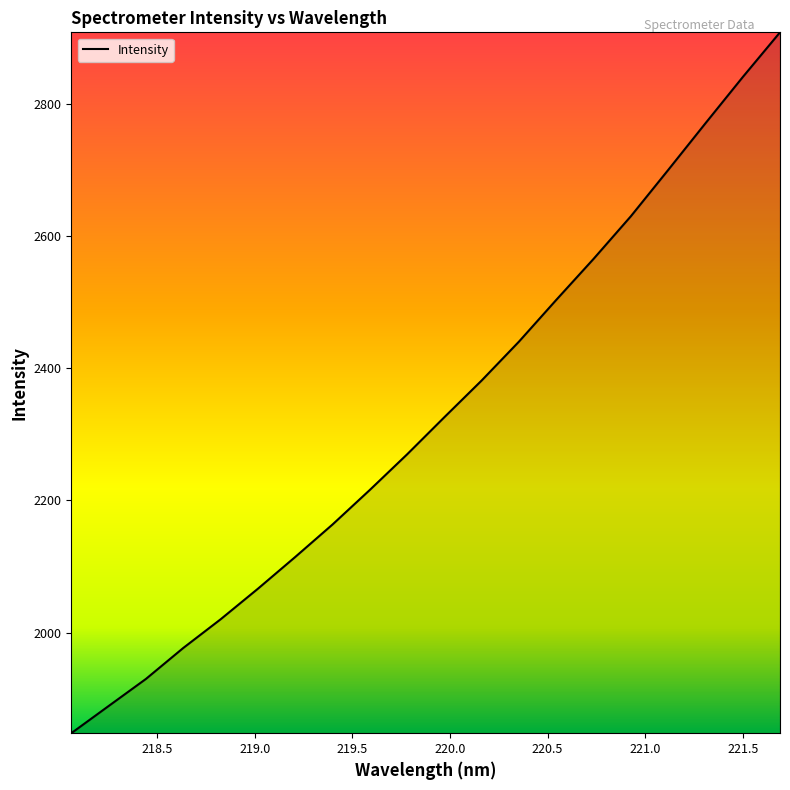

What is the difference between the maximum and minimum values?

1060.8